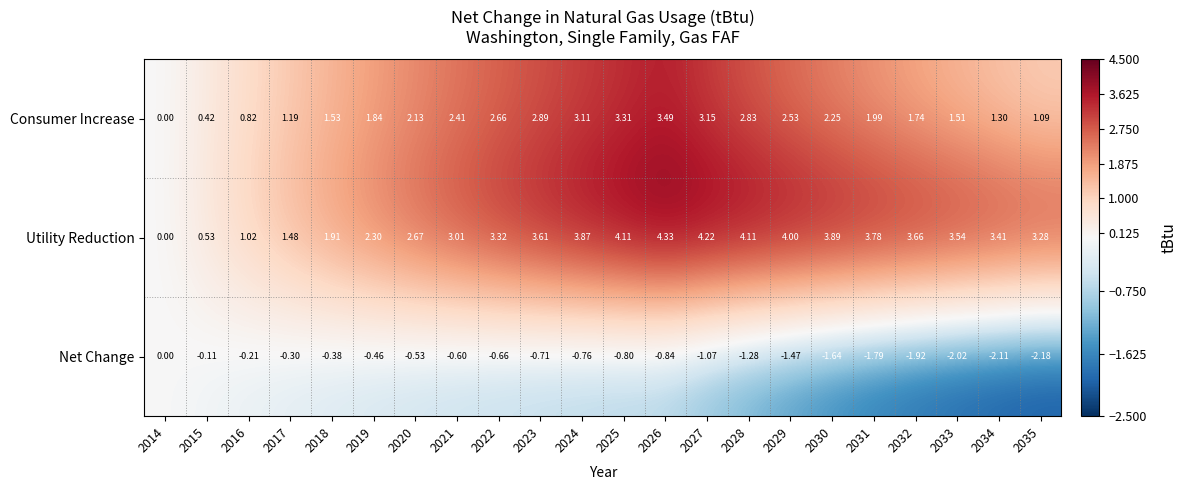

At which category is the sum across all series the highest?

2026